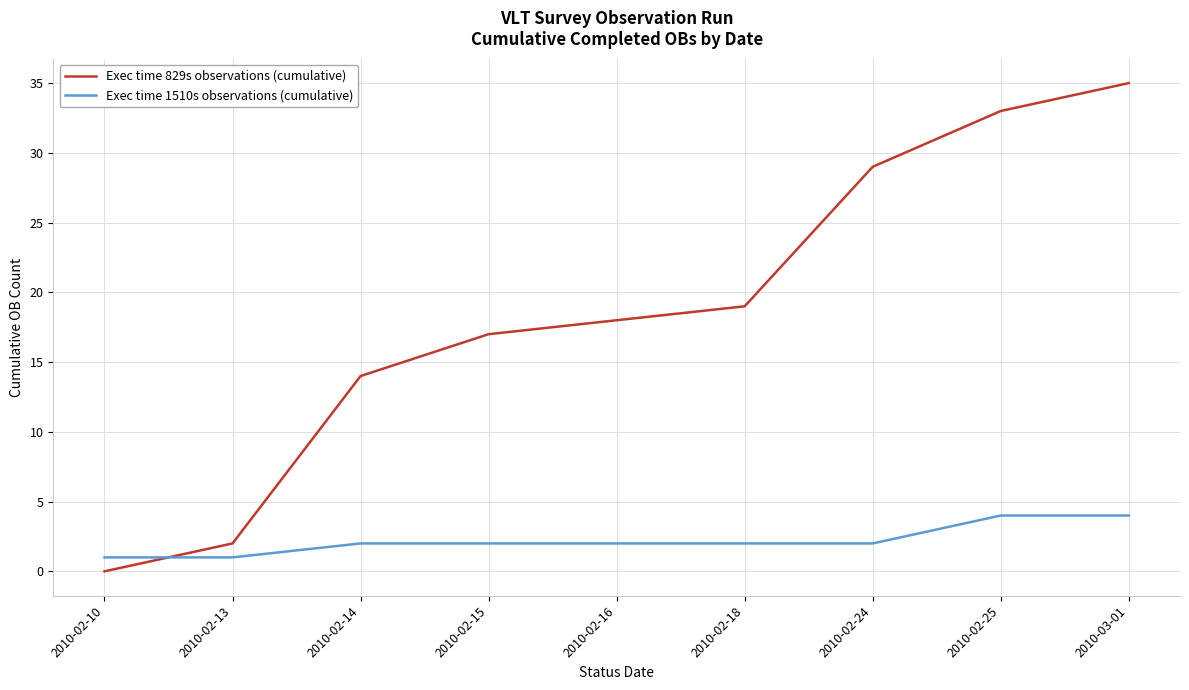

True or false: Exec time 829s observations (cumulative) has a value of 14 at 2010-02-14.

True